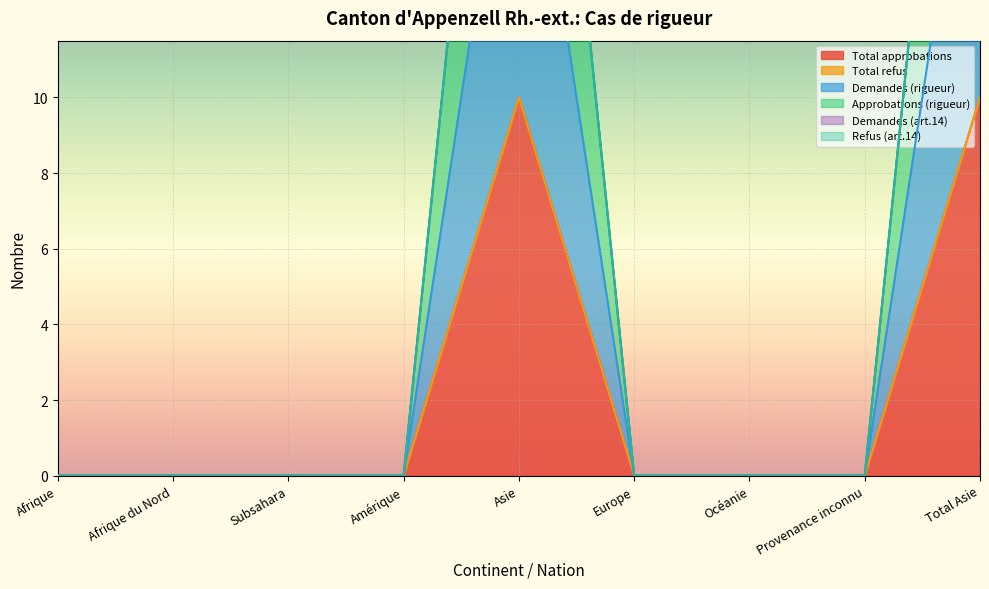

What is the sum of all Demandes (rigueur) values?

20